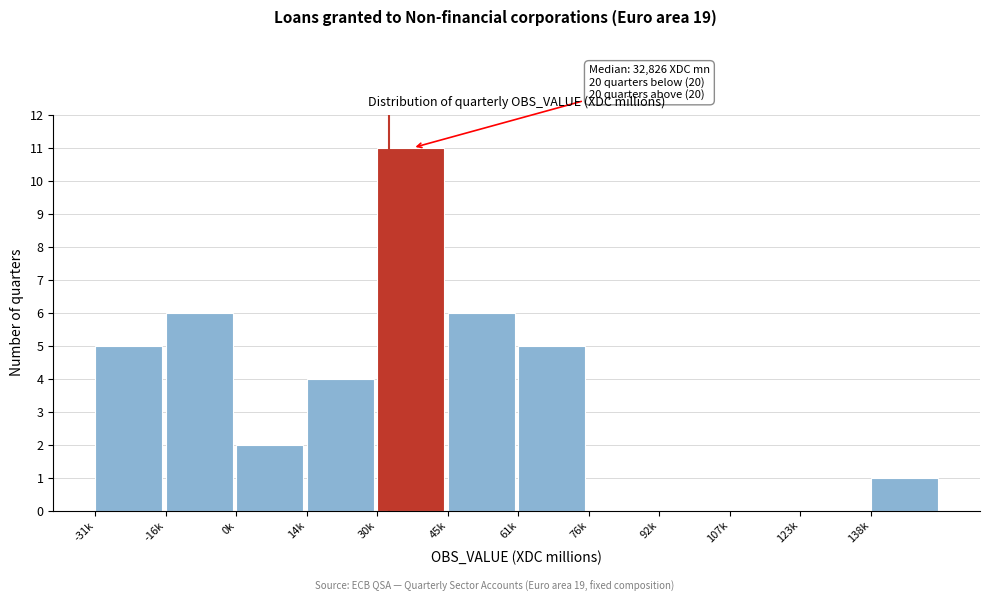

Reading right to left, what are all the values shown in this chart?

138k=1	123k=0	107k=0	92k=0	76k=0	61k=5	45k=6	30k=11	14k=4	0k=2	-16k=6	-31k=5